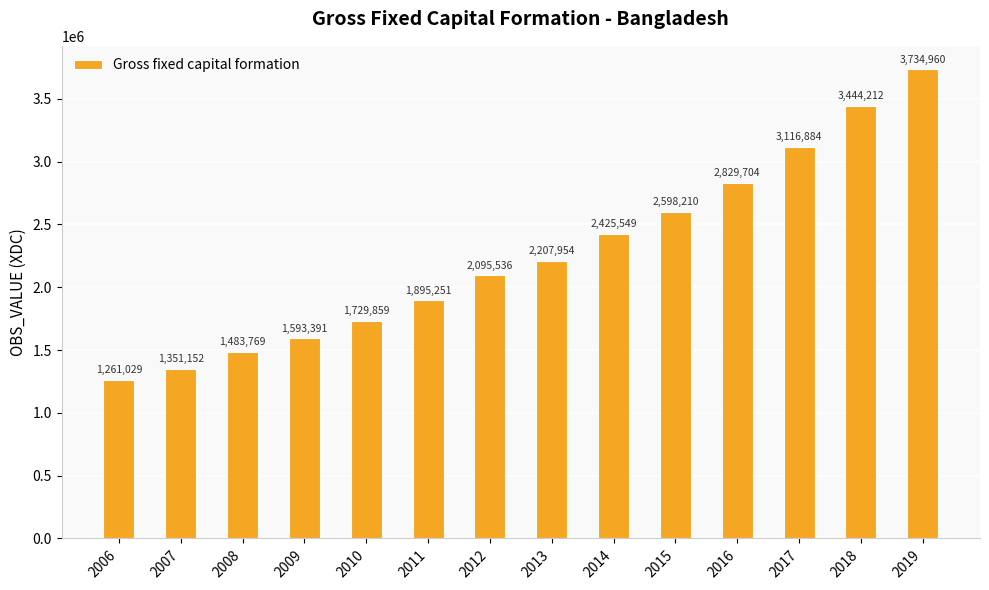

What is the smallest value displayed?

1261029